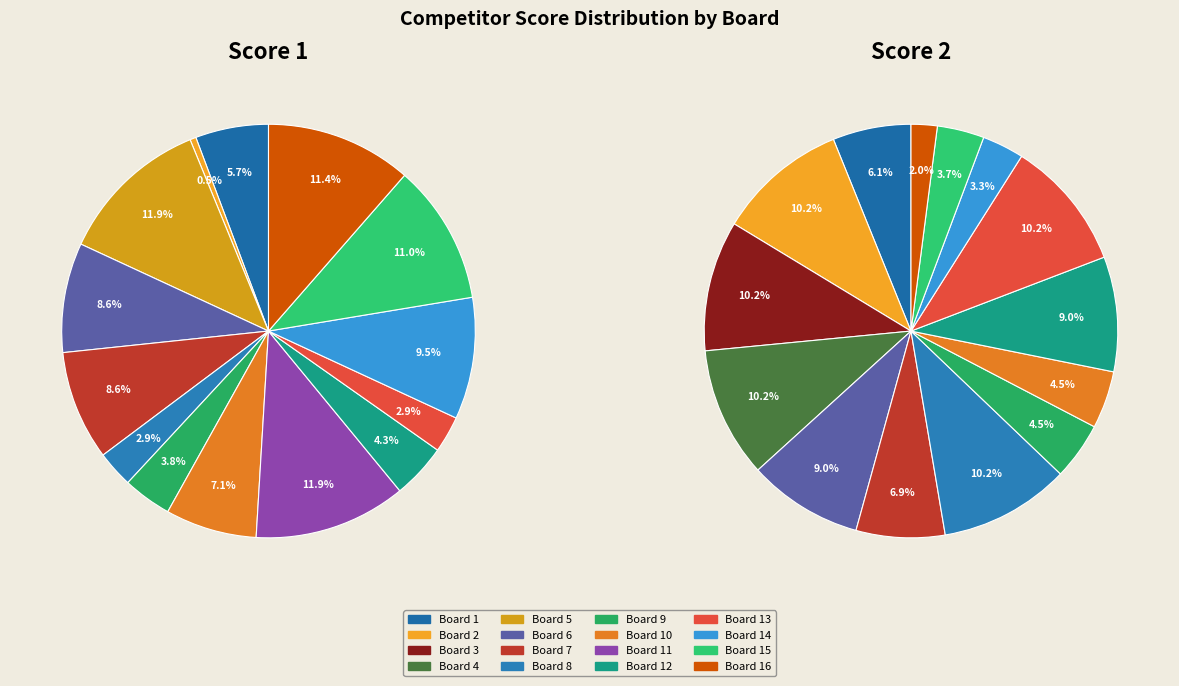

To the nearest percent, what percentage of the pie is Board 16?

11%